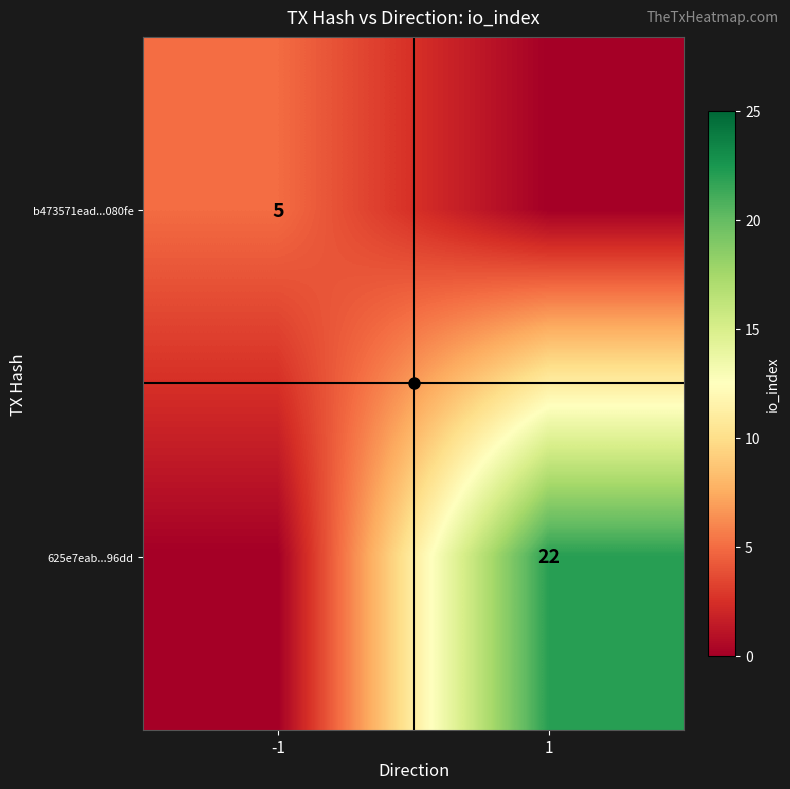

At how many categories does at least one series exceed 19?

1